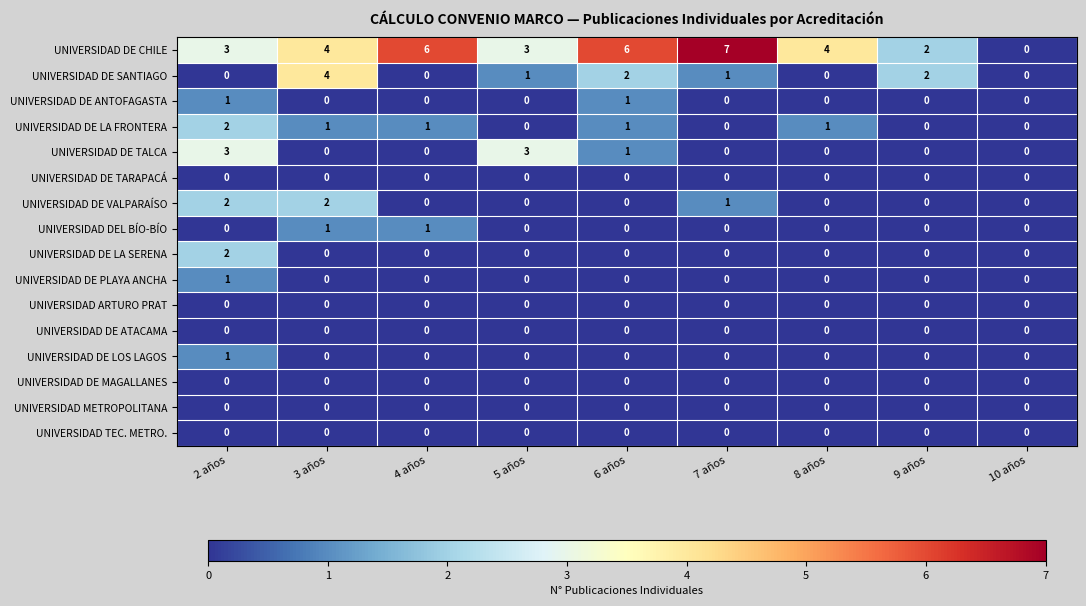

How many data points does each series have?

9